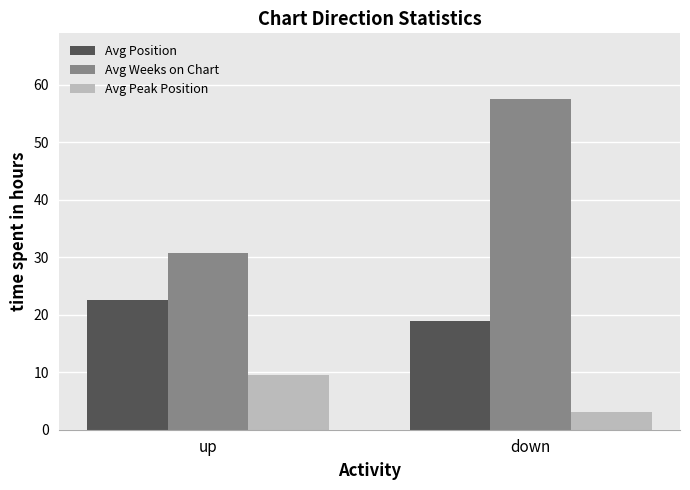

What are all the series names shown in the legend?

Avg Position, Avg Weeks on Chart, Avg Peak Position